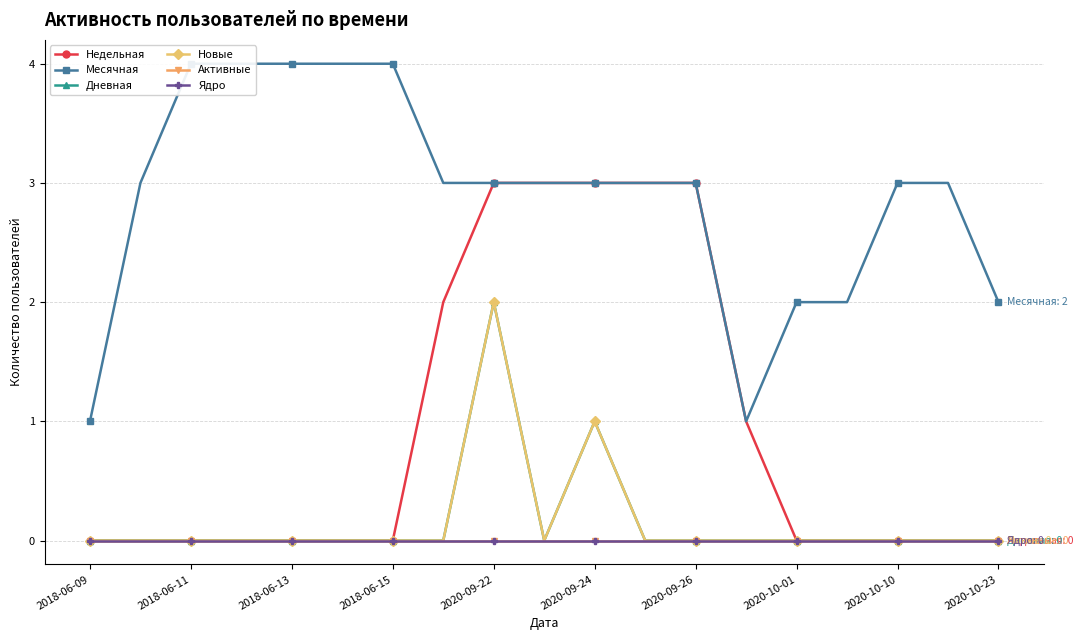

What is the total value across all series at 2020-10-23?

2